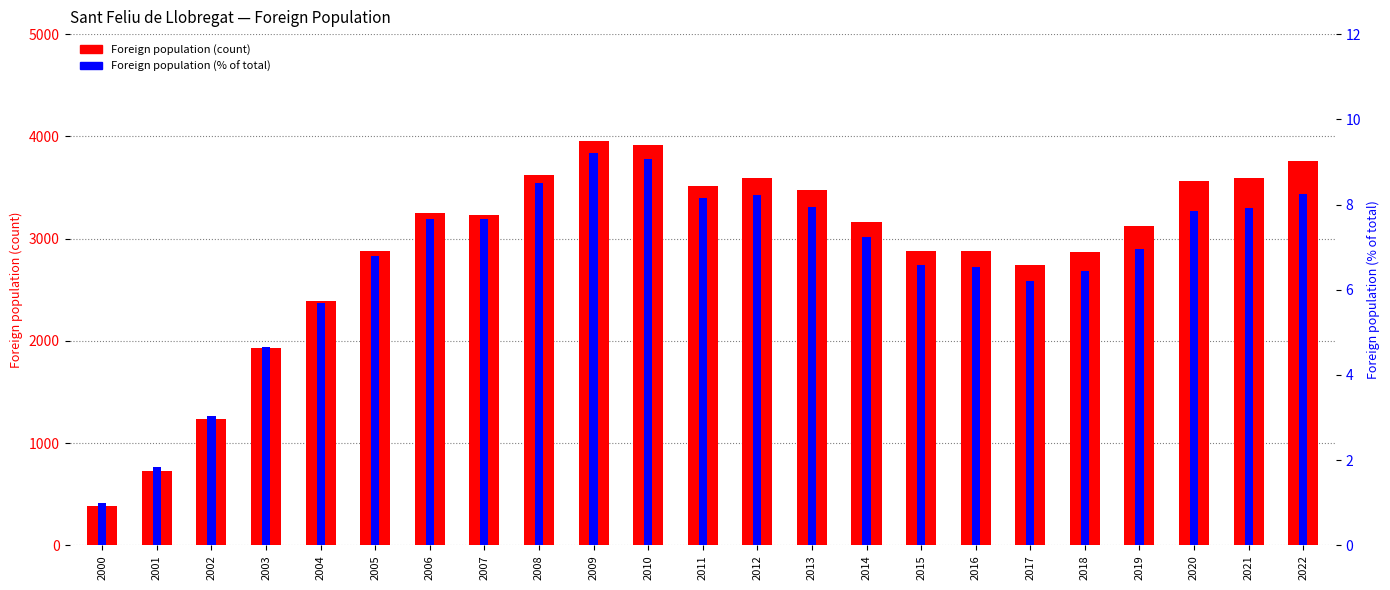

How many bars are there in total?

46